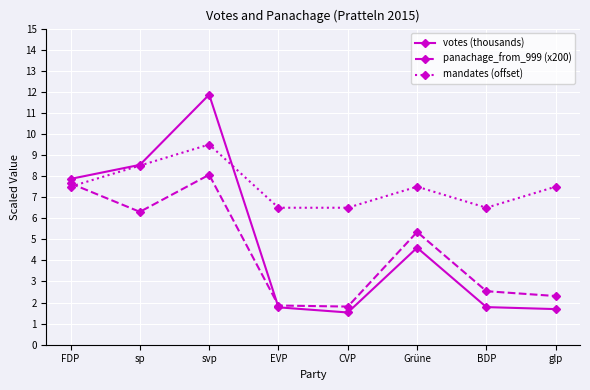

Between EVP and glp, which series saw the biggest shift?

mandates (offset)